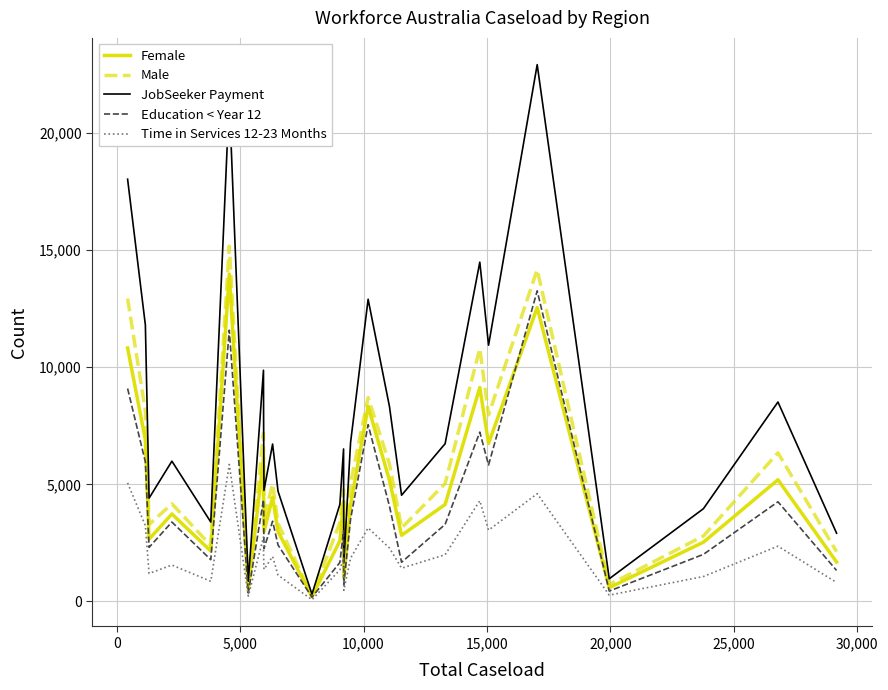

What is the minimum value shown in the chart?

75